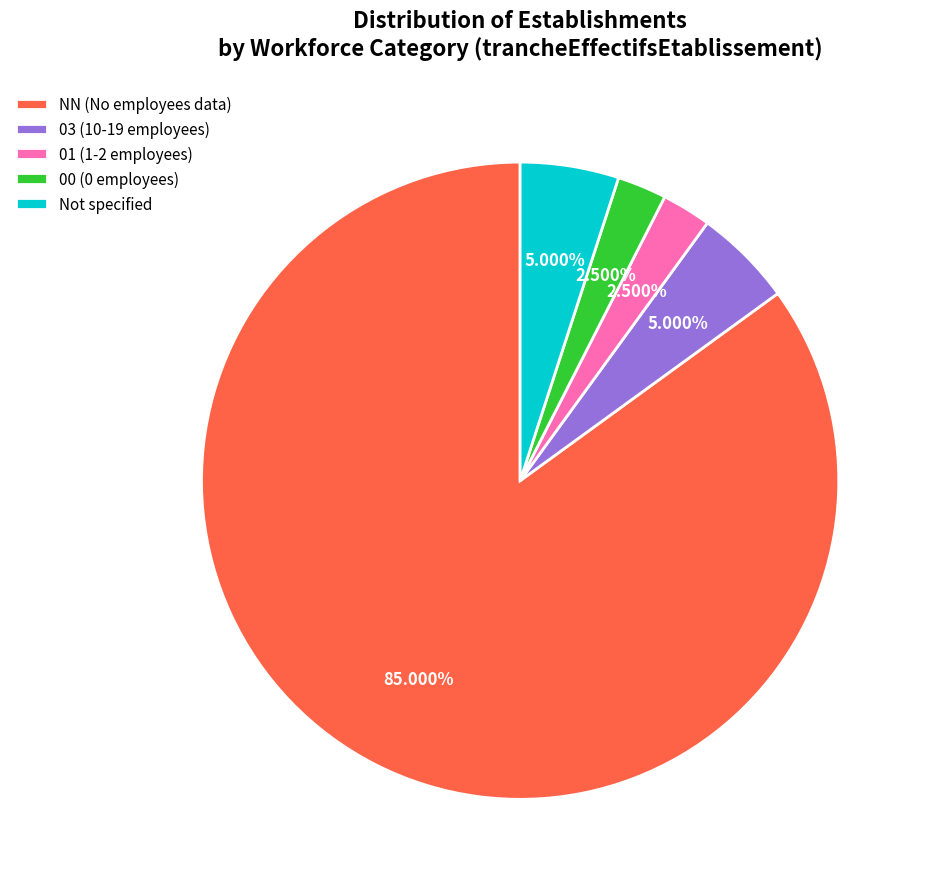

How many slices are in this pie chart?

5